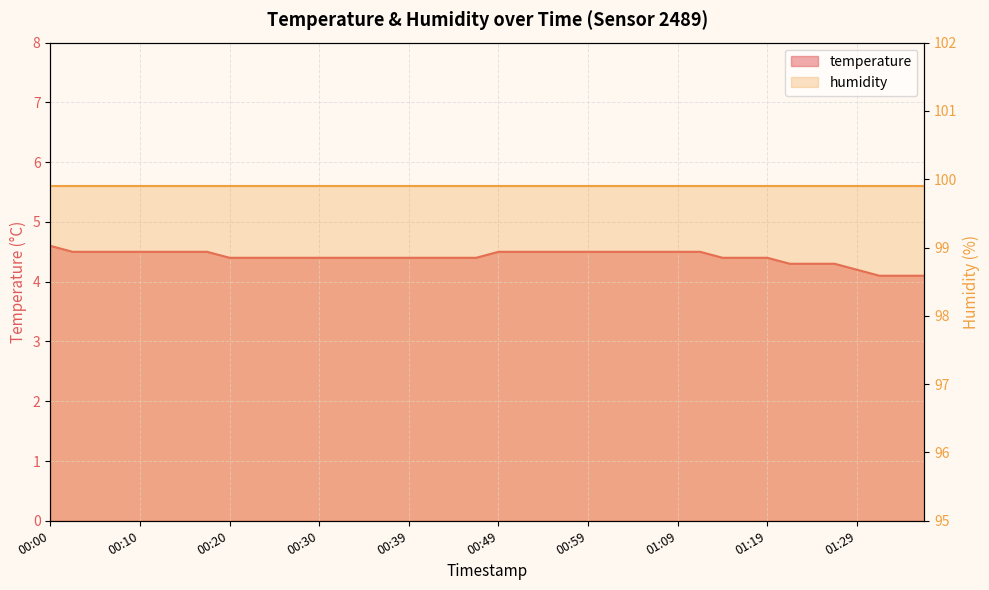

What is the sum of the values at 01:36 and 01:11?

8.6